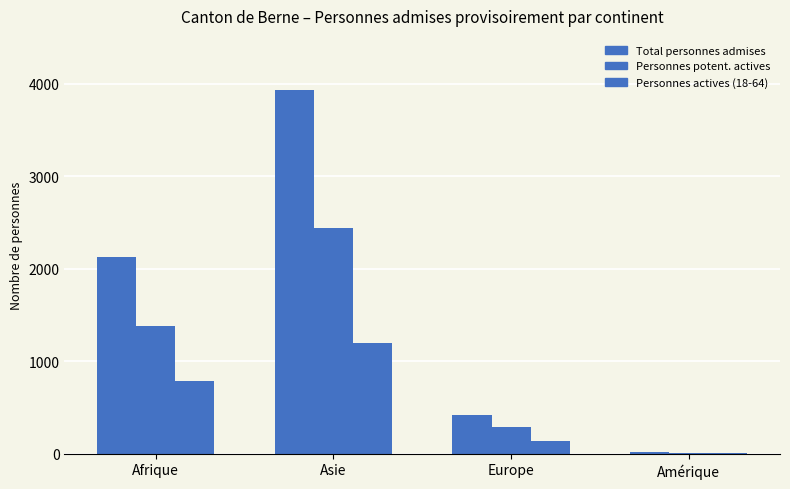

Count the number of categories in the chart.

4